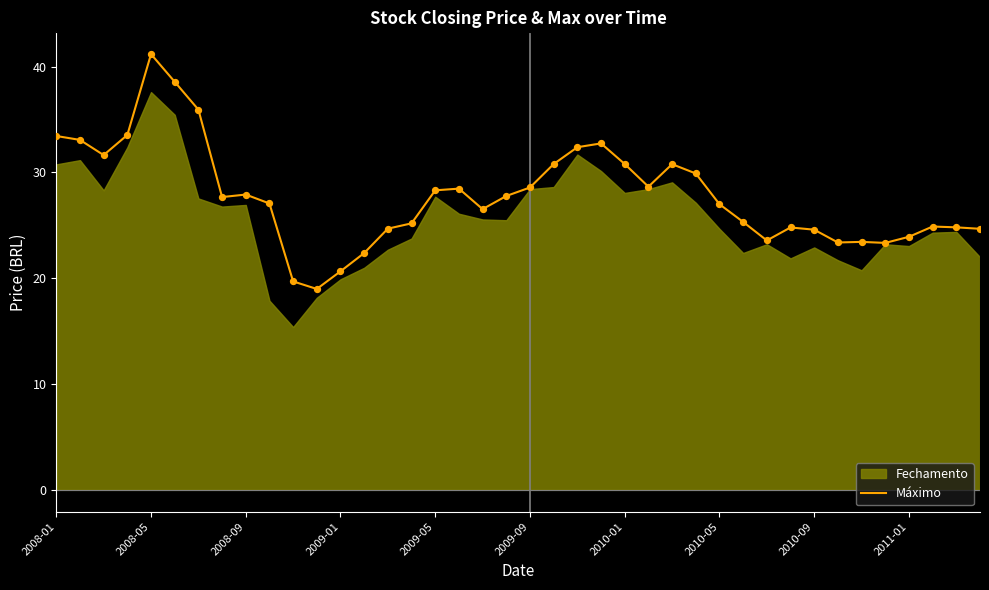

True or false: Máximo has a value of 19.0 at 2009-09.

False